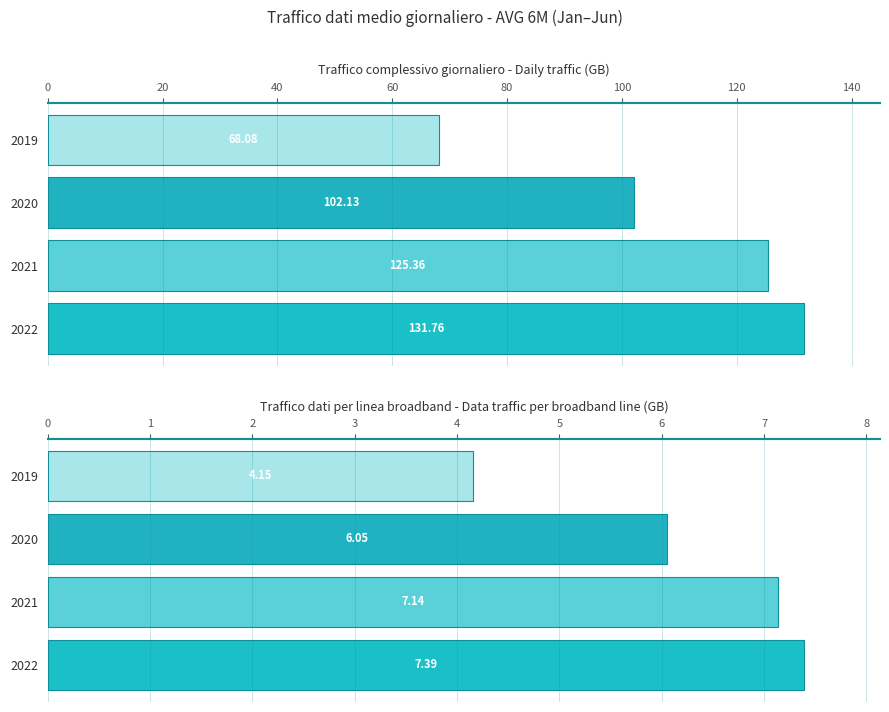

What is the lowest value of the Traffico dati per linea broadband series?

4.2